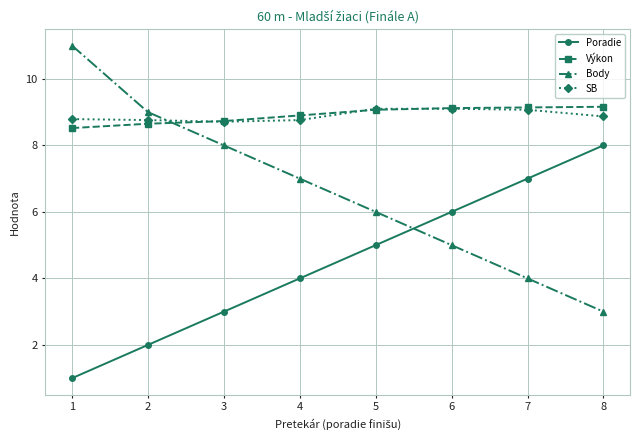

True or false: Poradie has more than 2 interior local peaks.

False